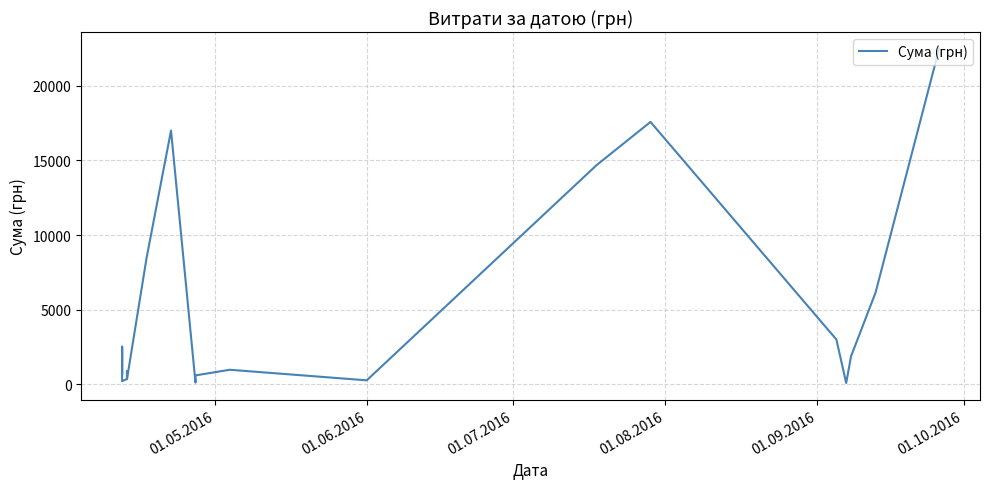

Reading right to left, what are all the values shown in this chart?

22483.2	6139.8	1880.0	84.5	2999.0	17579.0	14688.8	264.0	972.6	594.0	113.2	17001.0	8461.0	347.0	891.0	352.8	210.0	2520.0	655.0	2440.0